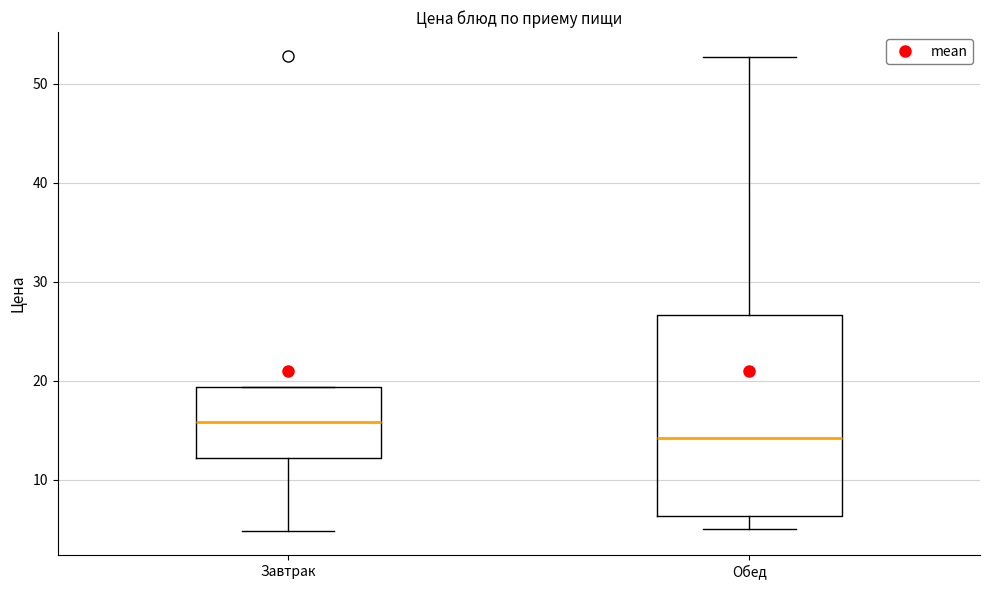

Where is the lower edge of the box for Завтрак on the y-axis? The values are not printed on the chart, so give them approximately, as read against the axis.

12